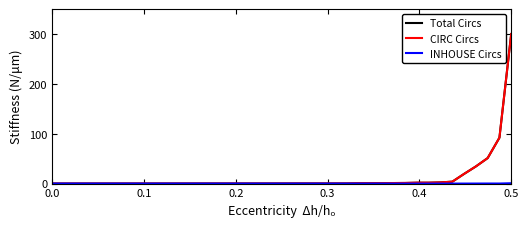

What is the highest value of the CIRC Circs series?

300.0